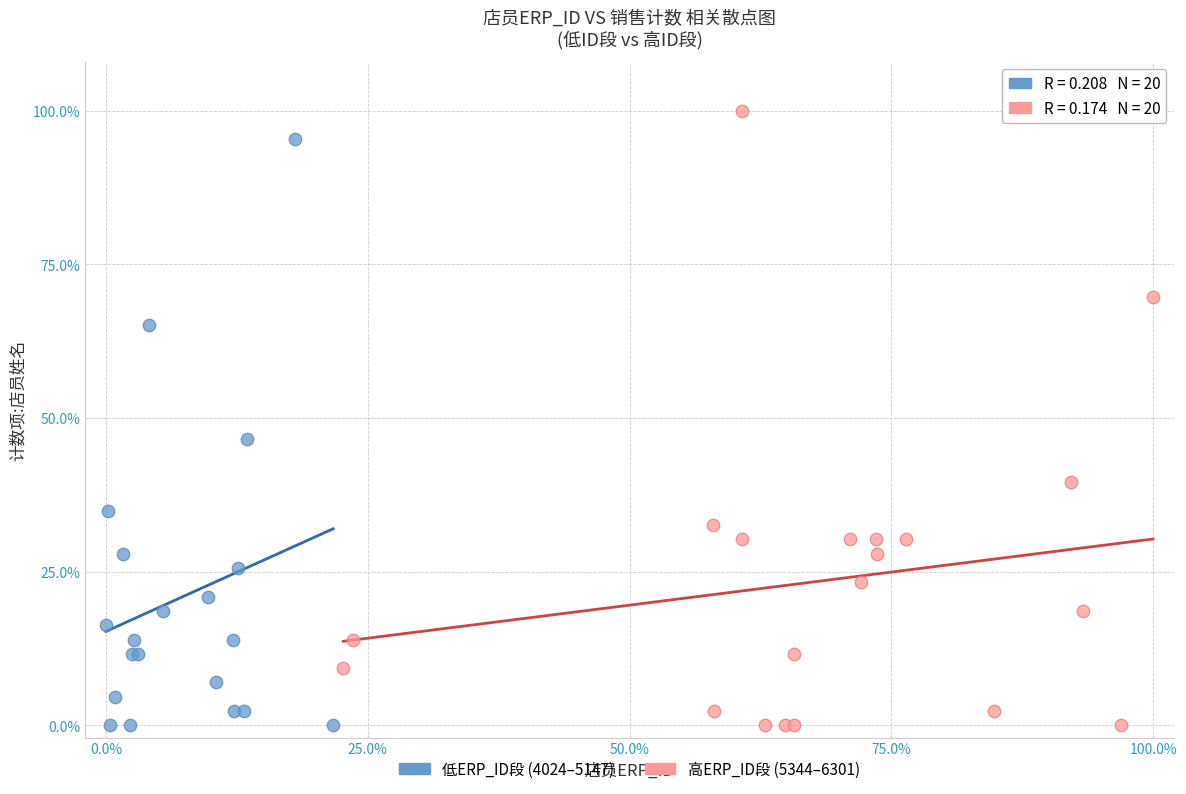

Which series has the largest Y range (max minus min)?

高ERP_ID段 (5344–6301)